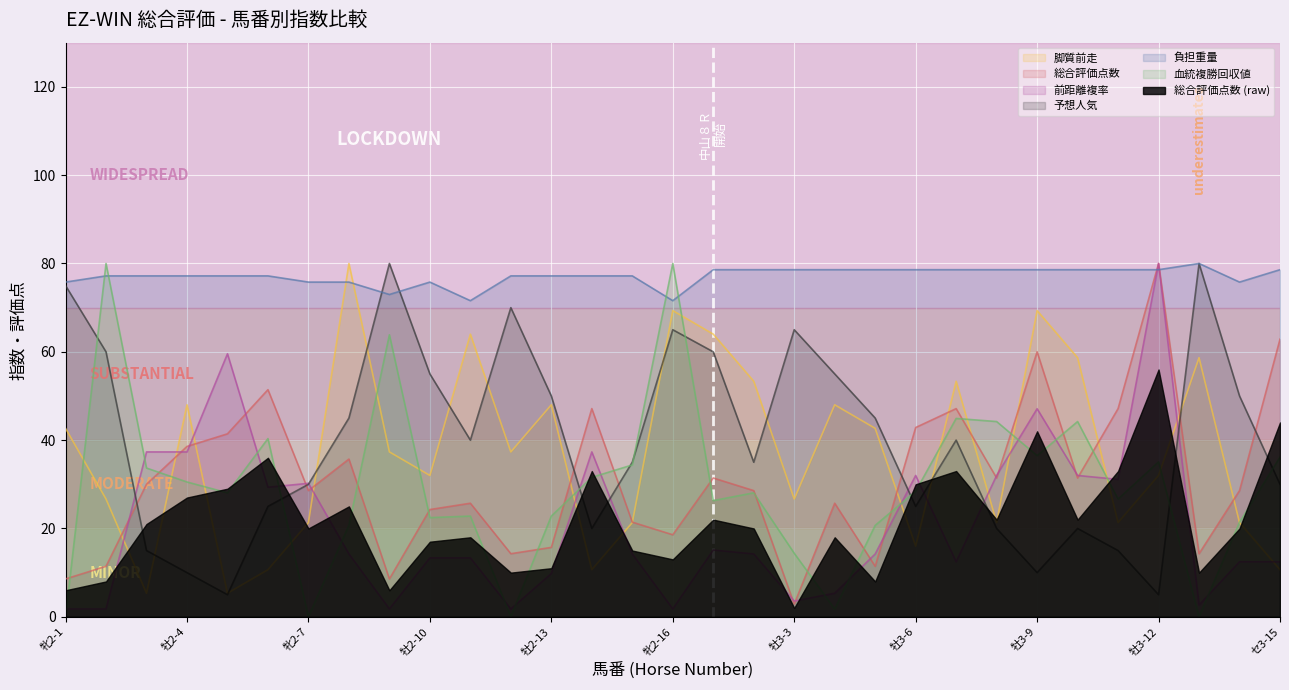

Where do 脚質前走 and 予想人気 first cross each other?

牡2-3 and 牡2-4